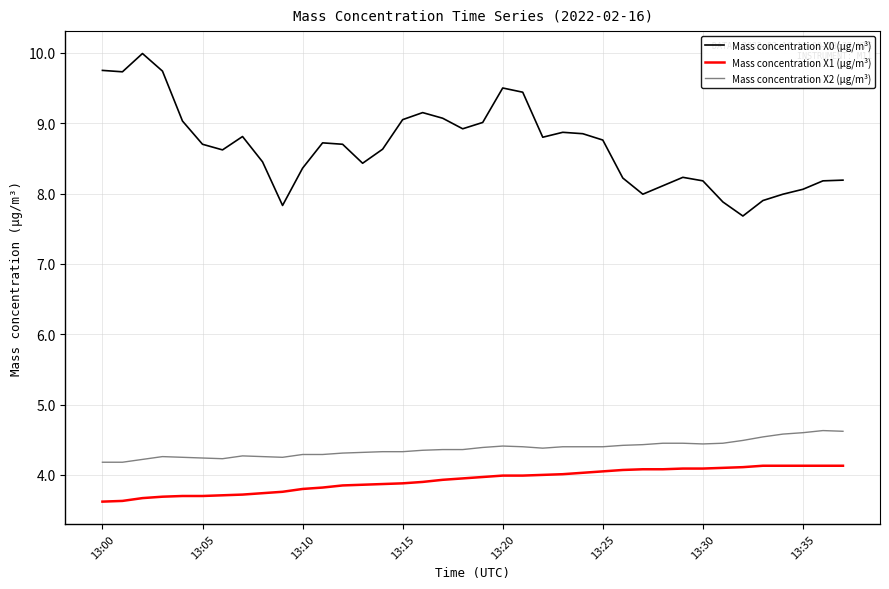

Which series has the largest total across all categories?

Mass concentration X0 (μg/m³)